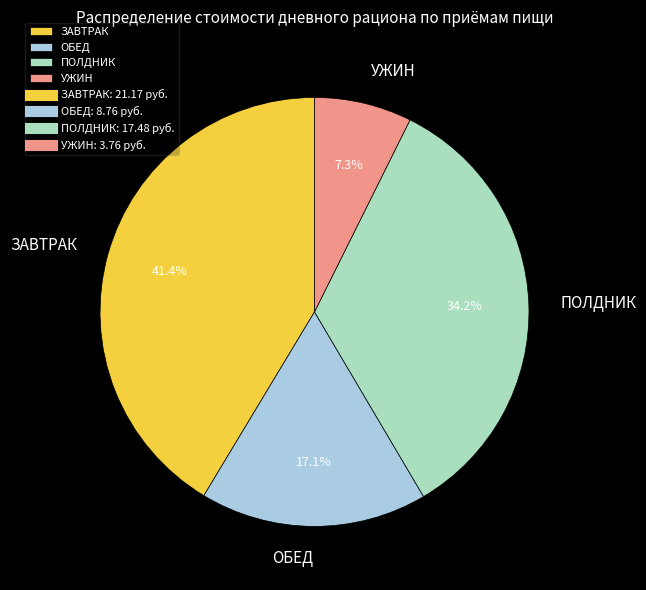

Approximately how many times larger is the value at УЖИН compared to ОБЕД?

0.4